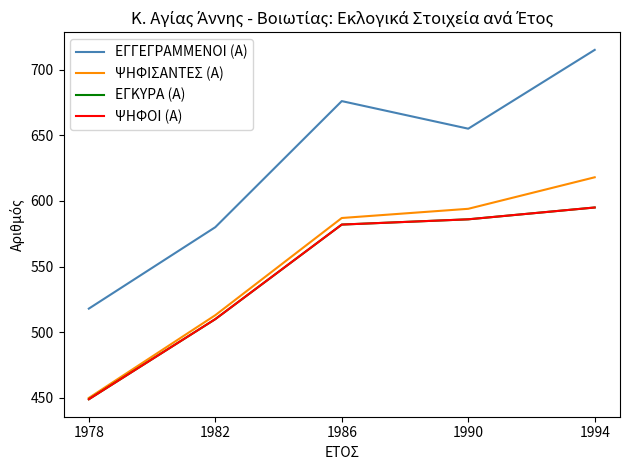

Does the chart display data point markers on the line(s)?

No